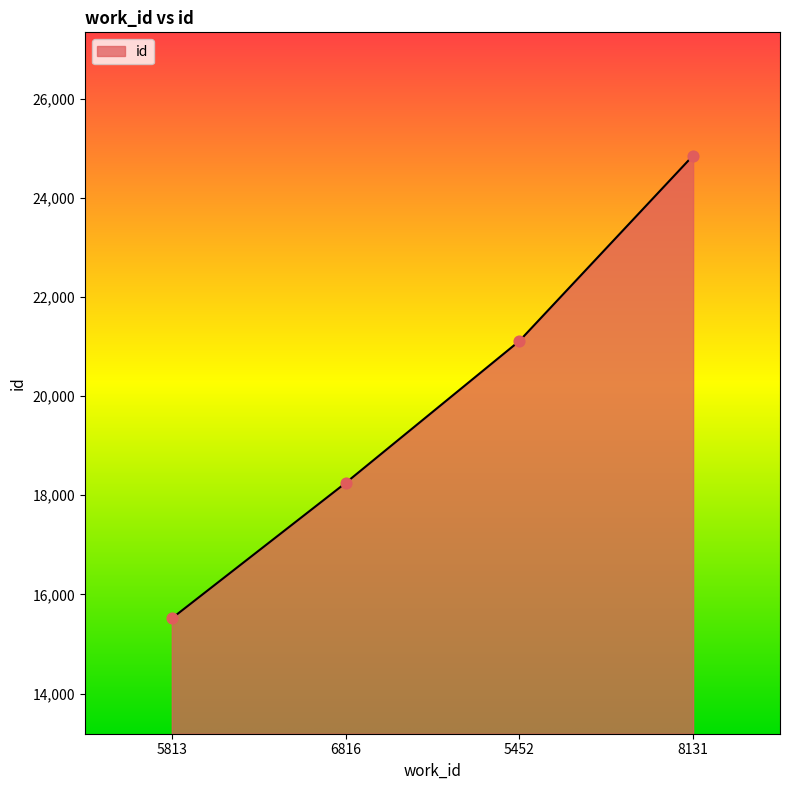

Which has a higher value, 5813 or 6816?

6816